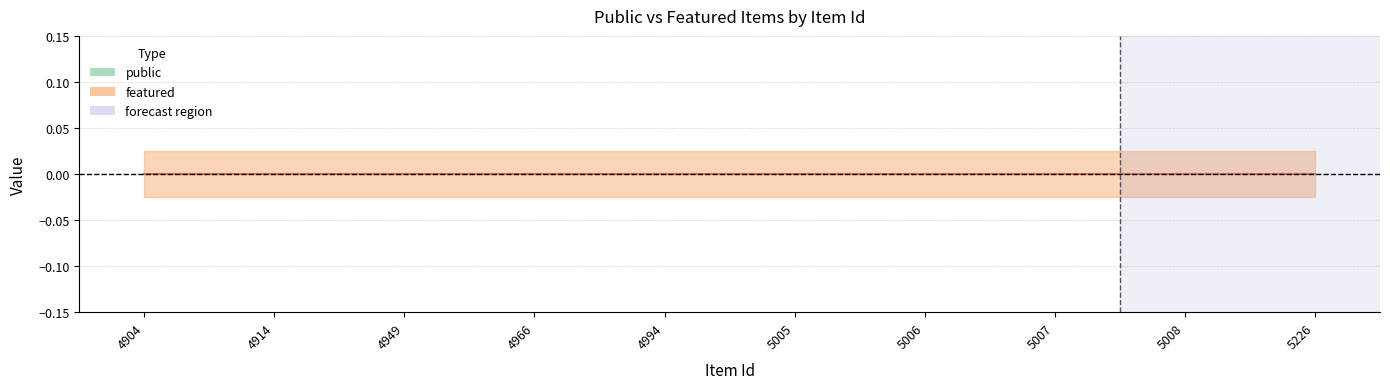

At which category is the sum across all series the highest?

4904